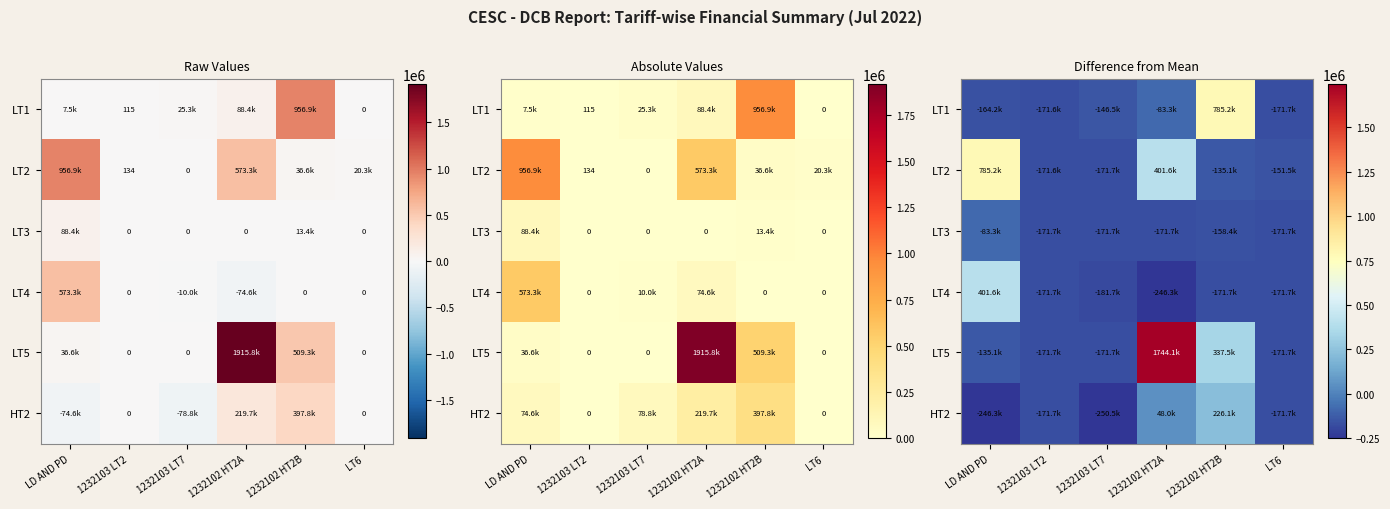

Rank the categories by LT4 value from highest to lowest.

LD AND PD, 1232103 LT2, 1232102 HT2B, LT6, 1232103 LT7, 1232102 HT2A